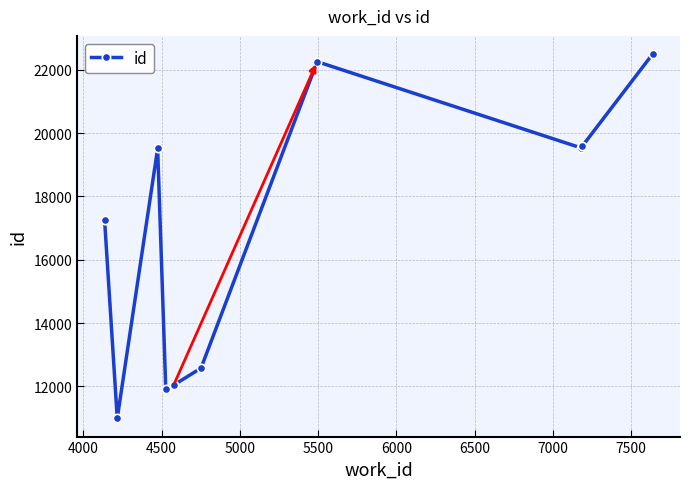

What is the maximum value shown in the chart?

22492